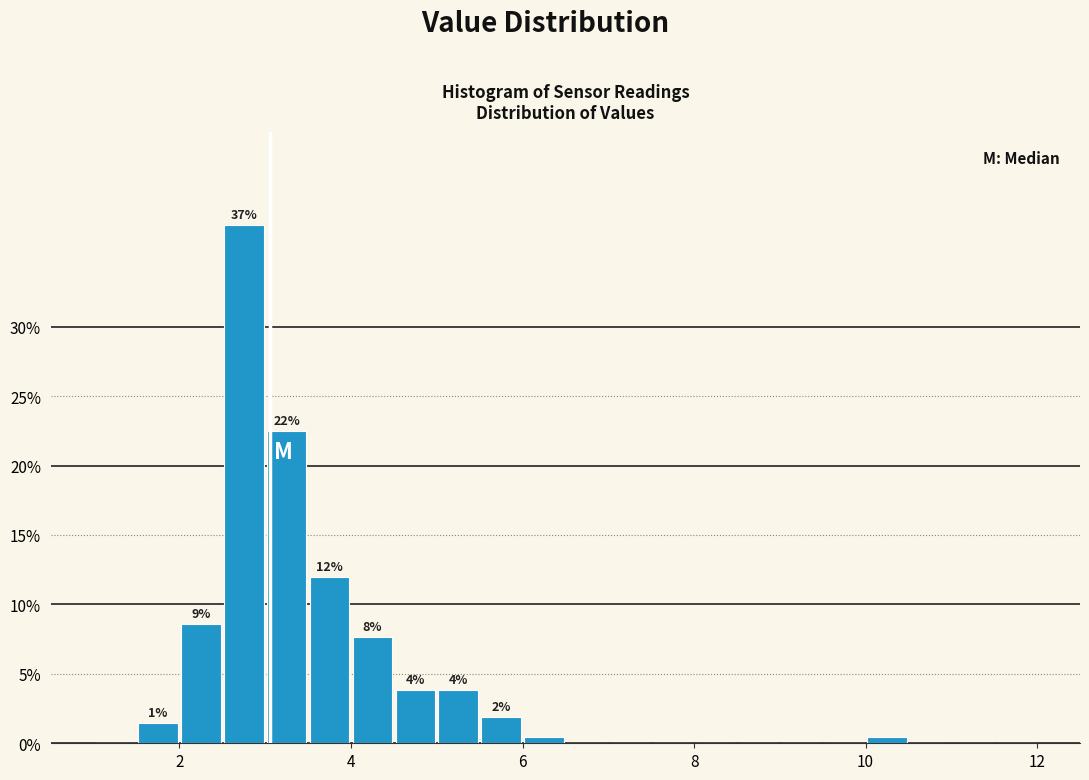

Around what value on the x-axis is the tallest bar? Give the approximate position of its centre, as read against the axis.

2.8